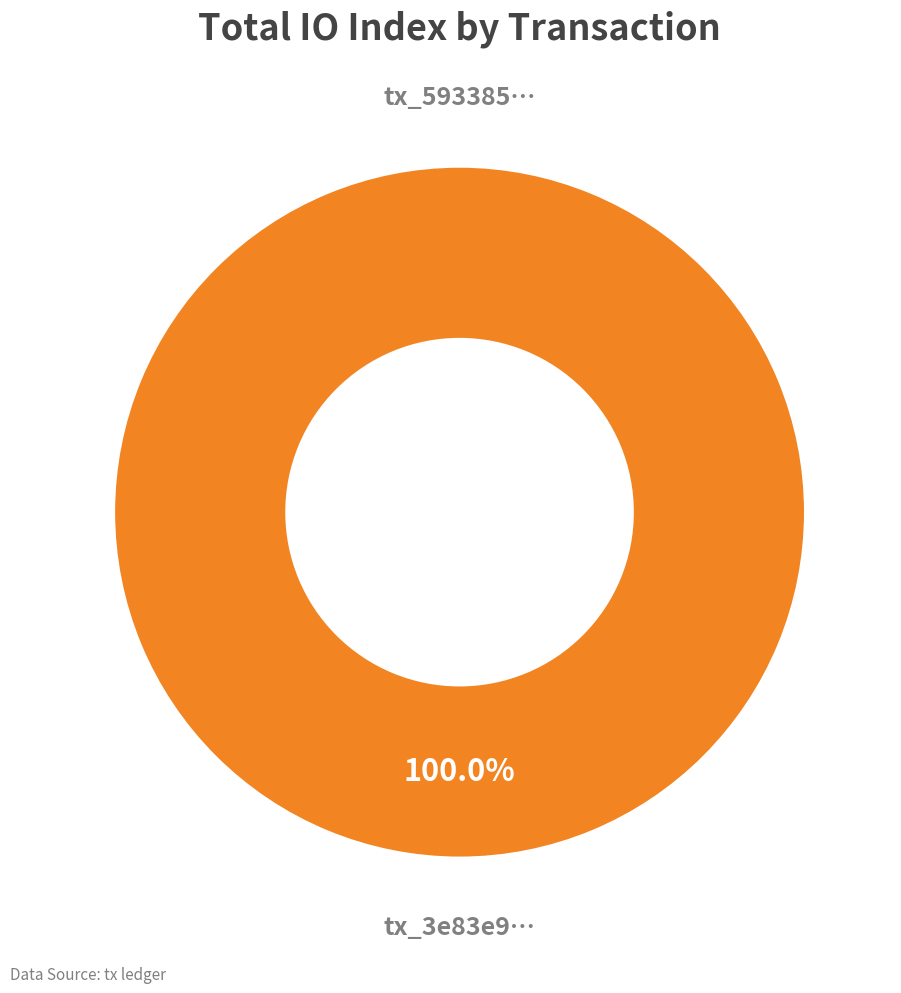

To the nearest percent, what is the difference between the tx_hash_1 (io_index=0) and tx_hash_2 (io_index=2) slice percentages?

100%